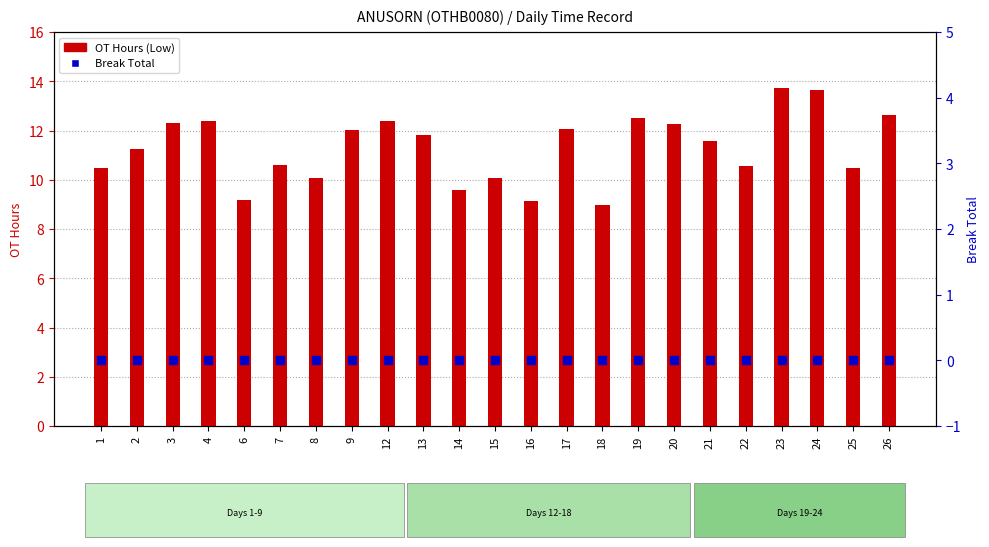

What are all the series names shown in the legend?

OT Hours (Low), Break Total